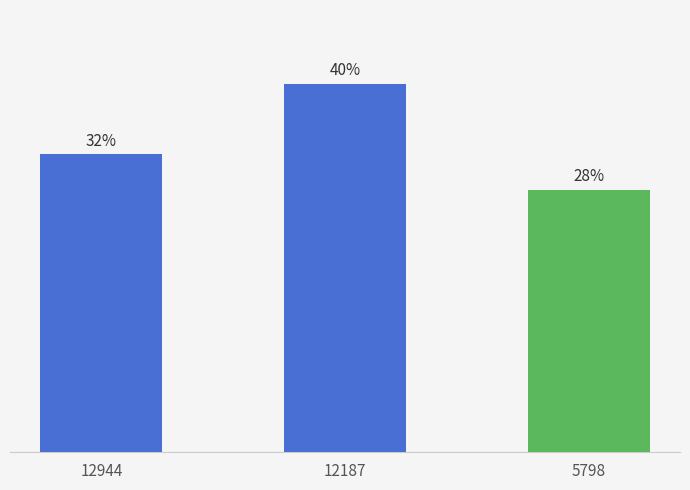

What is the minimum value shown in the chart?

28.3